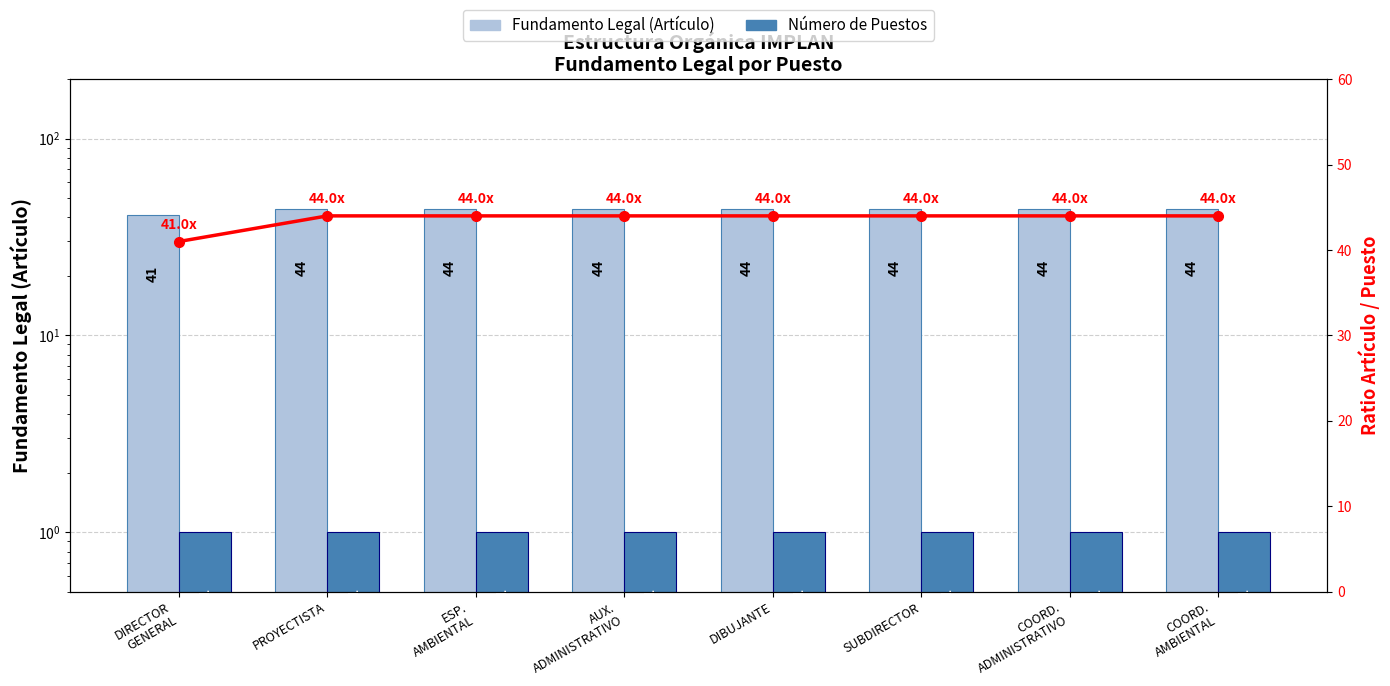

What is the approximate value of Número de Puestos at DIBUJANTE?

1